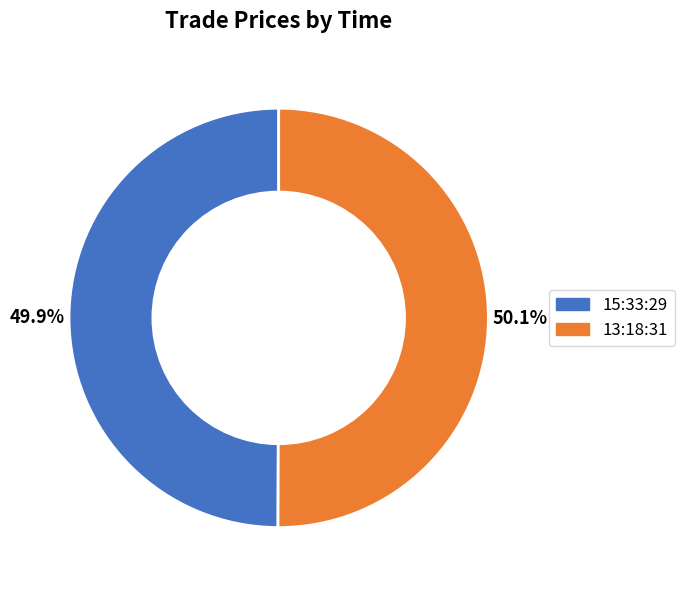

To the nearest percent, what is the combined percentage of 13:18:31 and 15:33:29?

100%